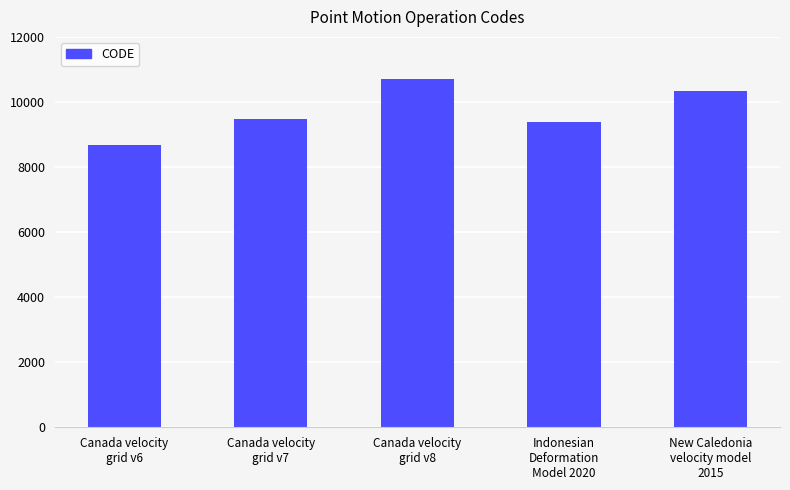

Between Canada velocity
grid v6 and Canada velocity
grid v8, which is larger?

Canada velocity
grid v8